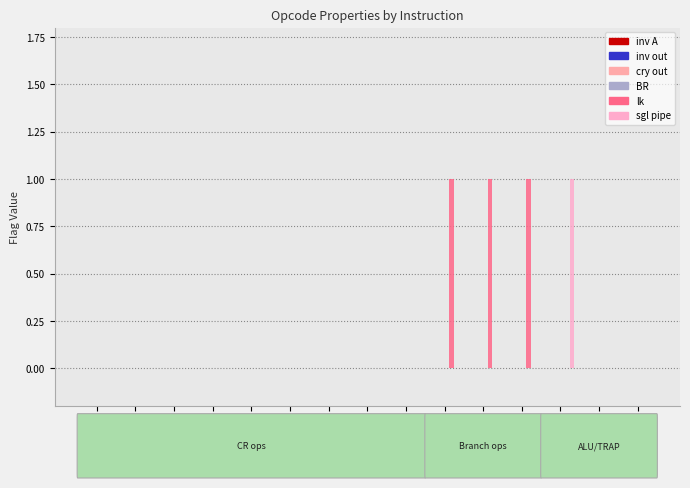

How many groups of bars are there?

15